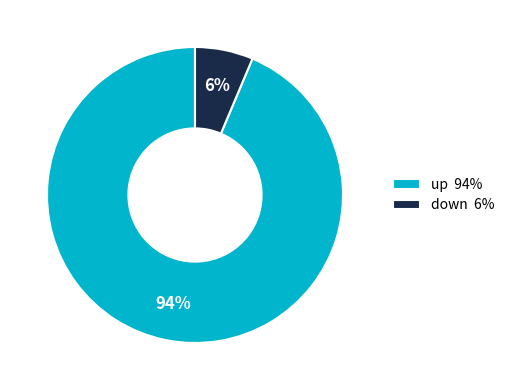

Combined, do down 6% and up 94% account for over 50%?

Yes